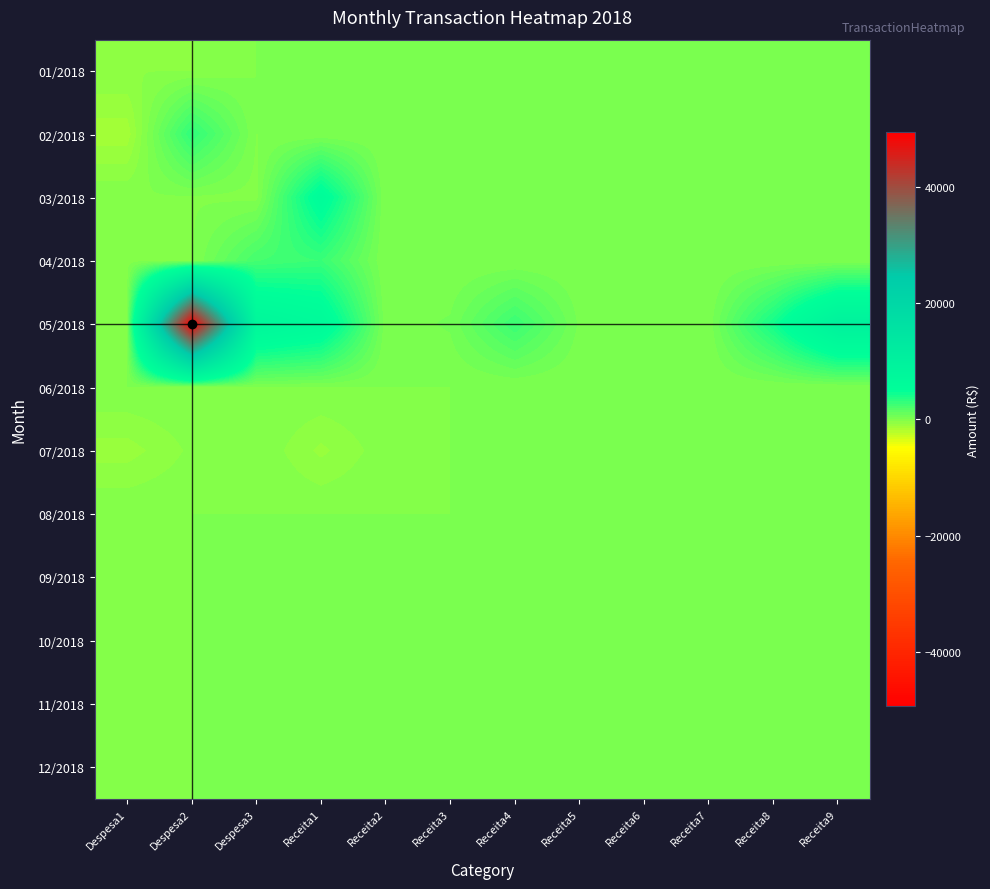

At which category does the chart reach its minimum across all series?

Despesa1